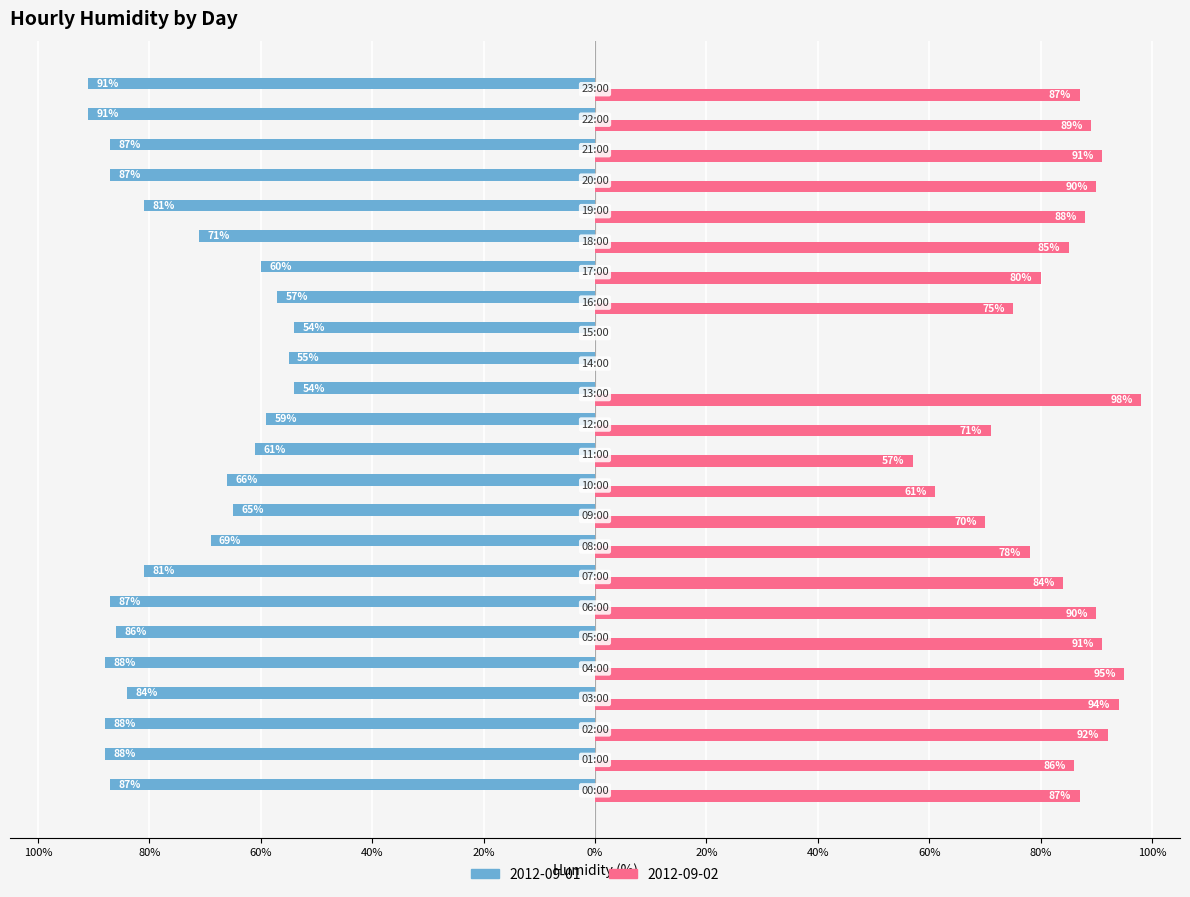

What are all the series names shown in the legend?

2012-09-01, 2012-09-02